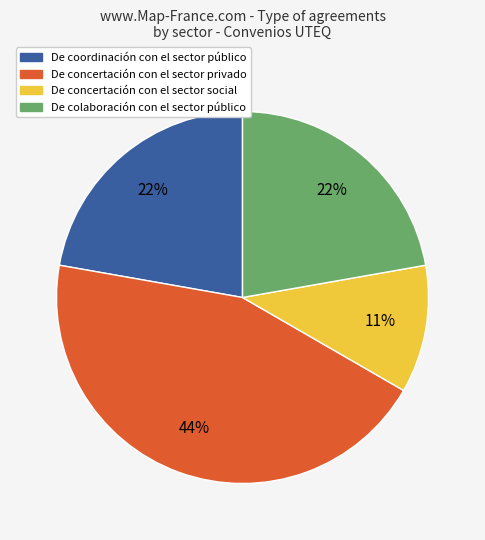

Is the sum of De colaboración con el sector público and De concertación con el sector social greater than half?

No